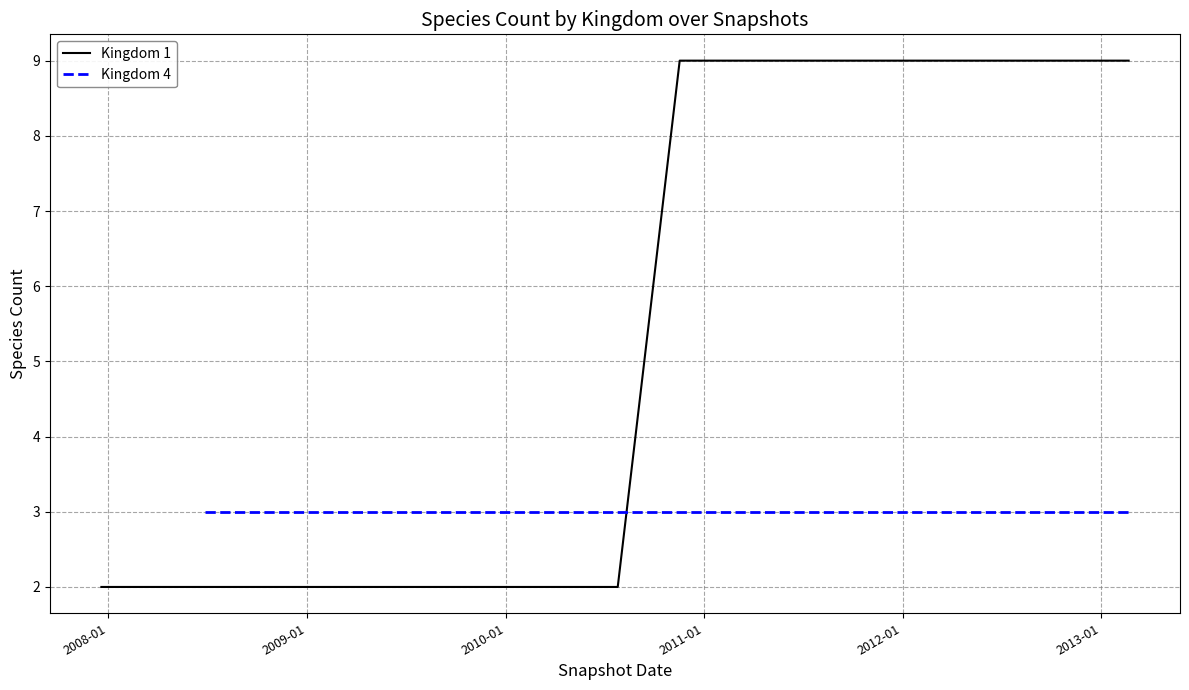

The value at 20 is 16. True or false?

False